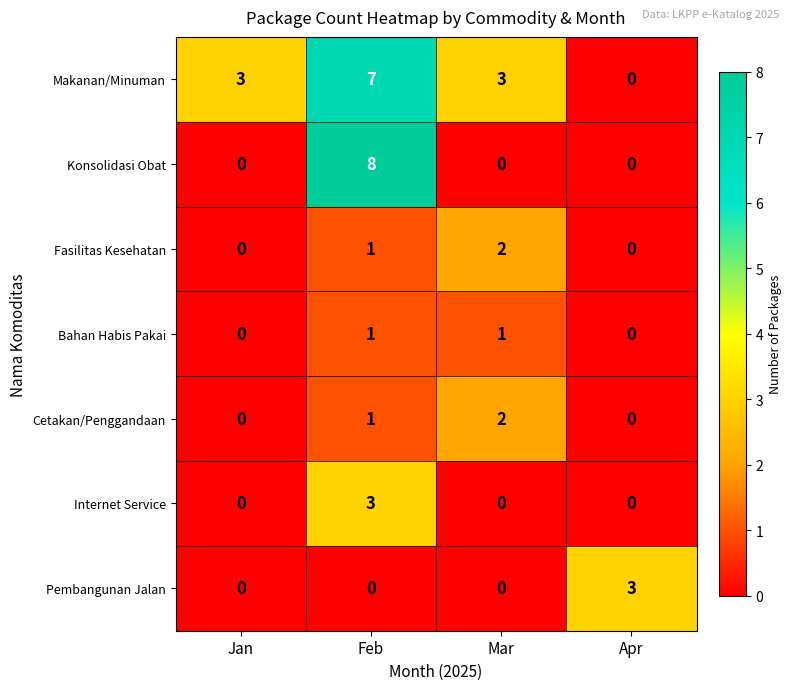

What is the difference between the highest and lowest values at Jan?

3